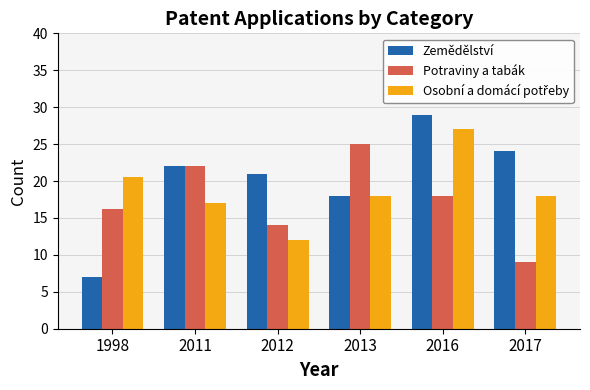

What is the spread (max minus min) of values at 2012?

9.0